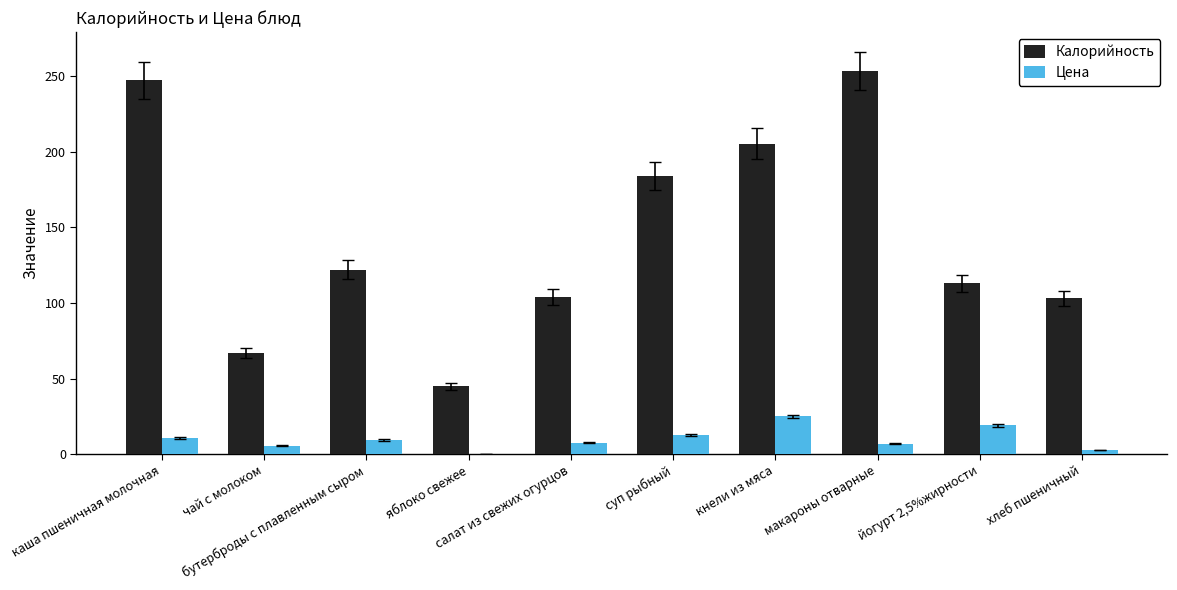

Count the number of categories in the chart.

10